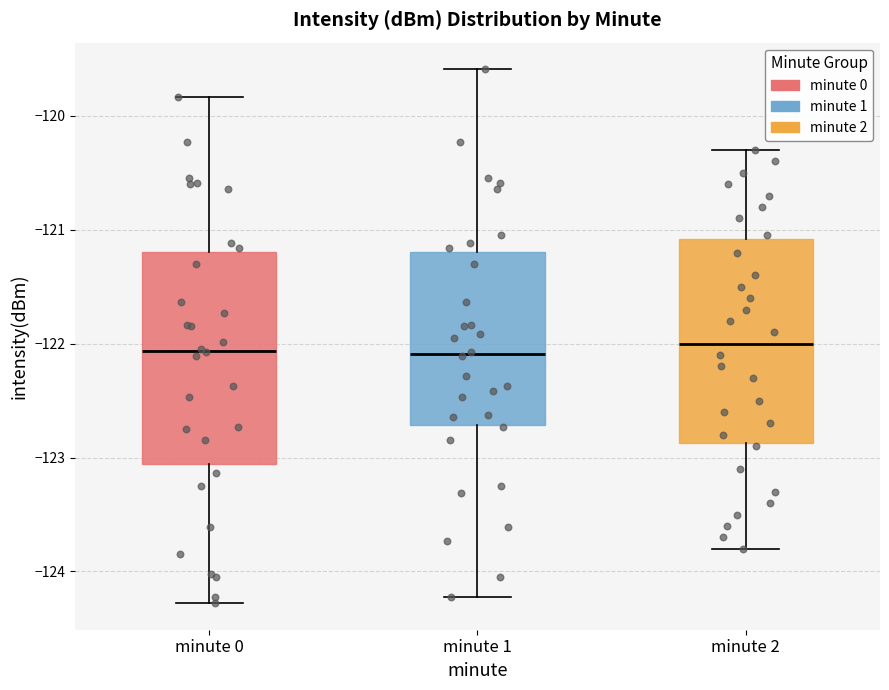

Reading left to right, read every box against the y-axis: the position of its median line, the range the box covers, and the ends of its whiskers. The values are not printed on the chart, so give them approximately, as read against the axis.

minute 0: median -122.1, box -123.1 to -121.2, whiskers -124.3 to -119.8
minute 1: median -122.1, box -122.7 to -121.2, whiskers -124.2 to -119.6
minute 2: median -122.0, box -122.9 to -121.1, whiskers -123.8 to -120.3